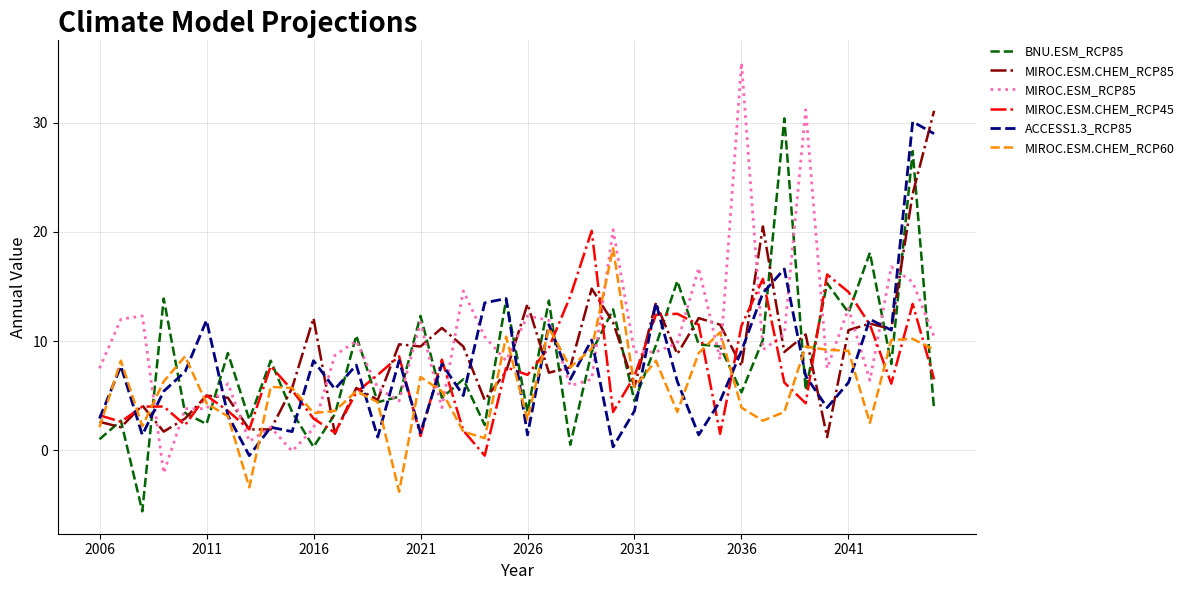

What is the minimum value shown in the chart?

-5.6